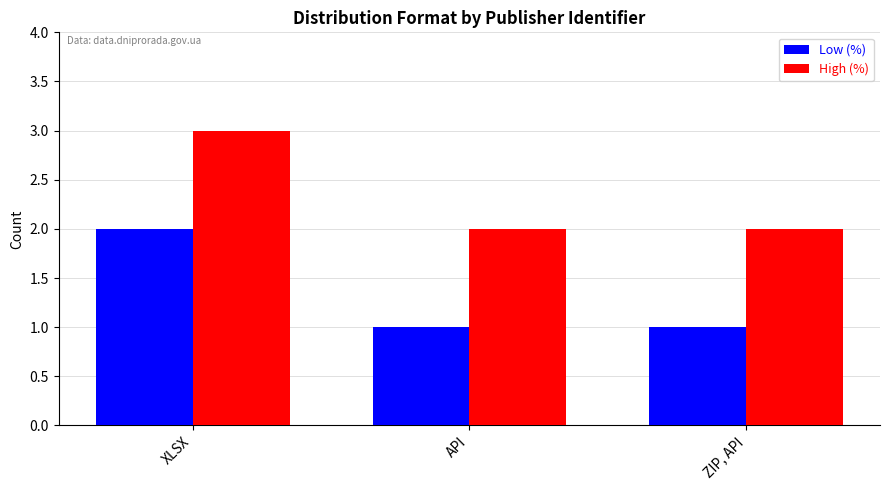

What is the sum of the High (%) values at API and ZIP, API?

4